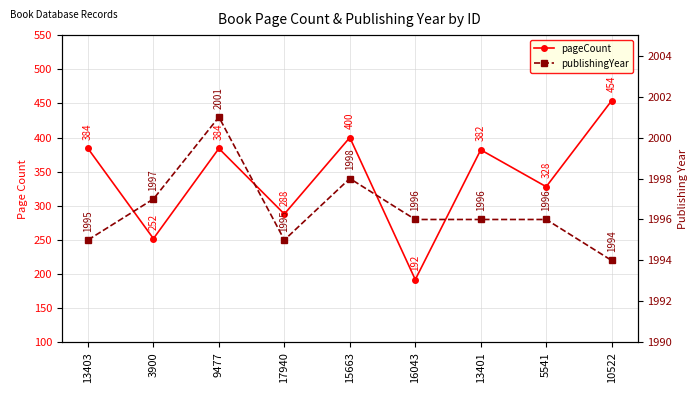

At which label does pageCount reach its peak?

10522